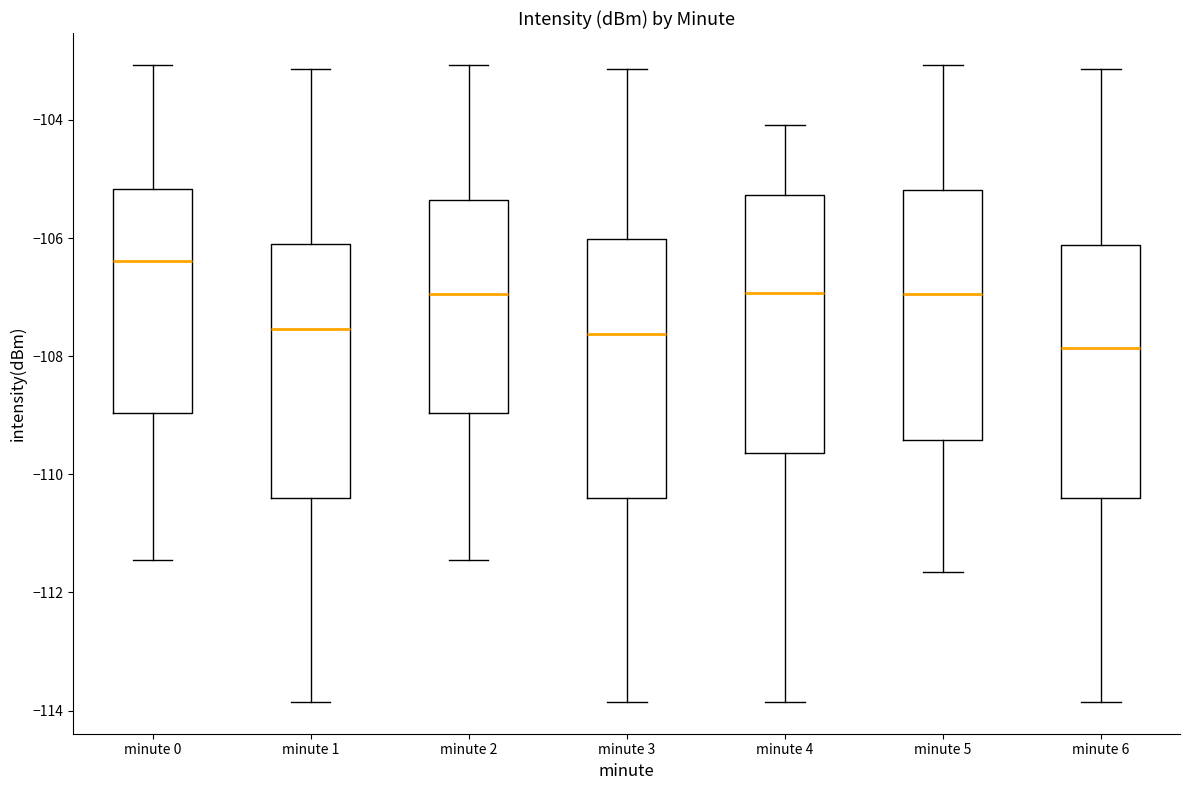

Where is the upper edge of the box for minute 5 on the y-axis? The values are not printed on the chart, so give them approximately, as read against the axis.

-105.2